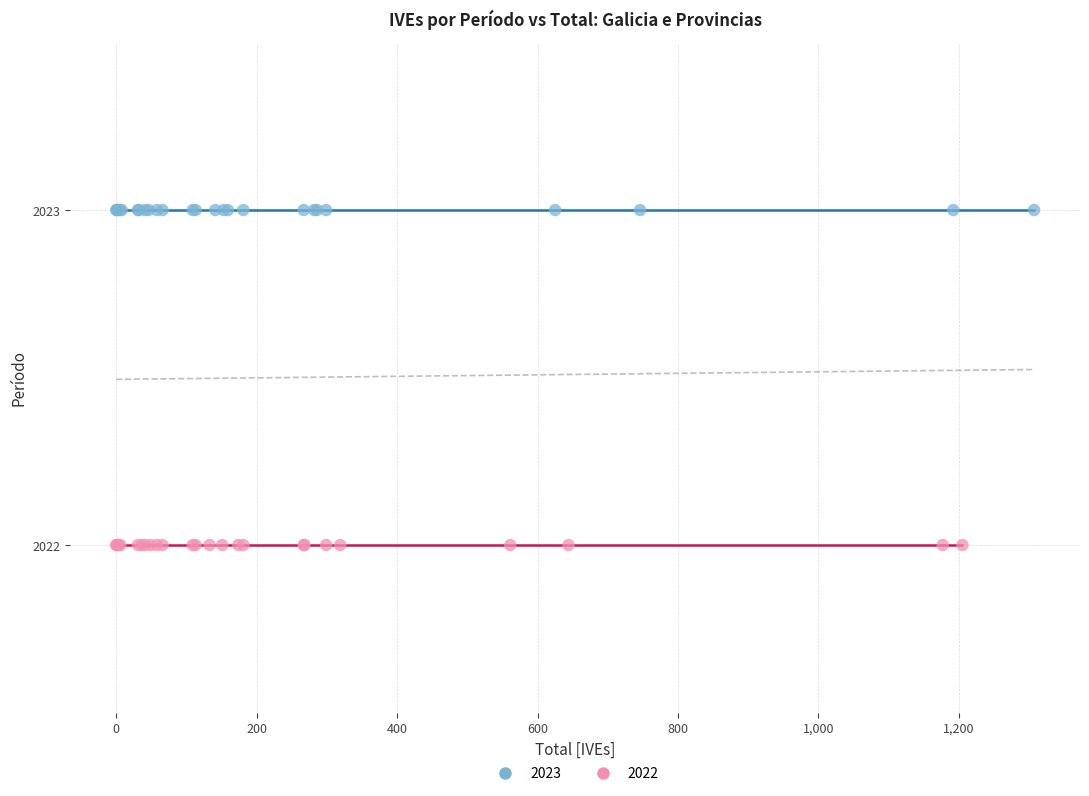

Which series contains the highest Y value?

2023